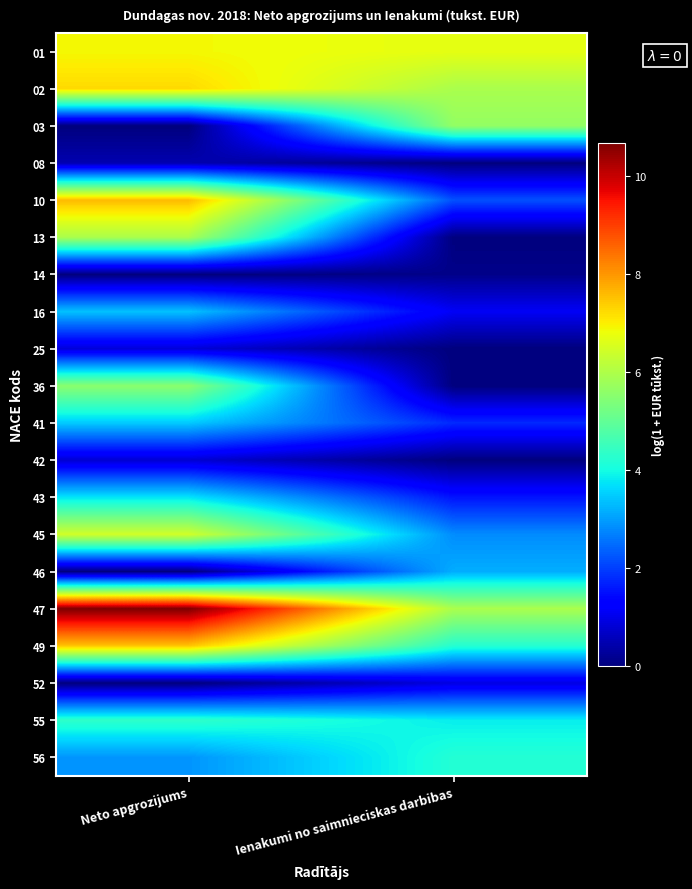

What is the spread (max minus min) of values at Ienakumi no saimnieciskas darbibas?

6.7